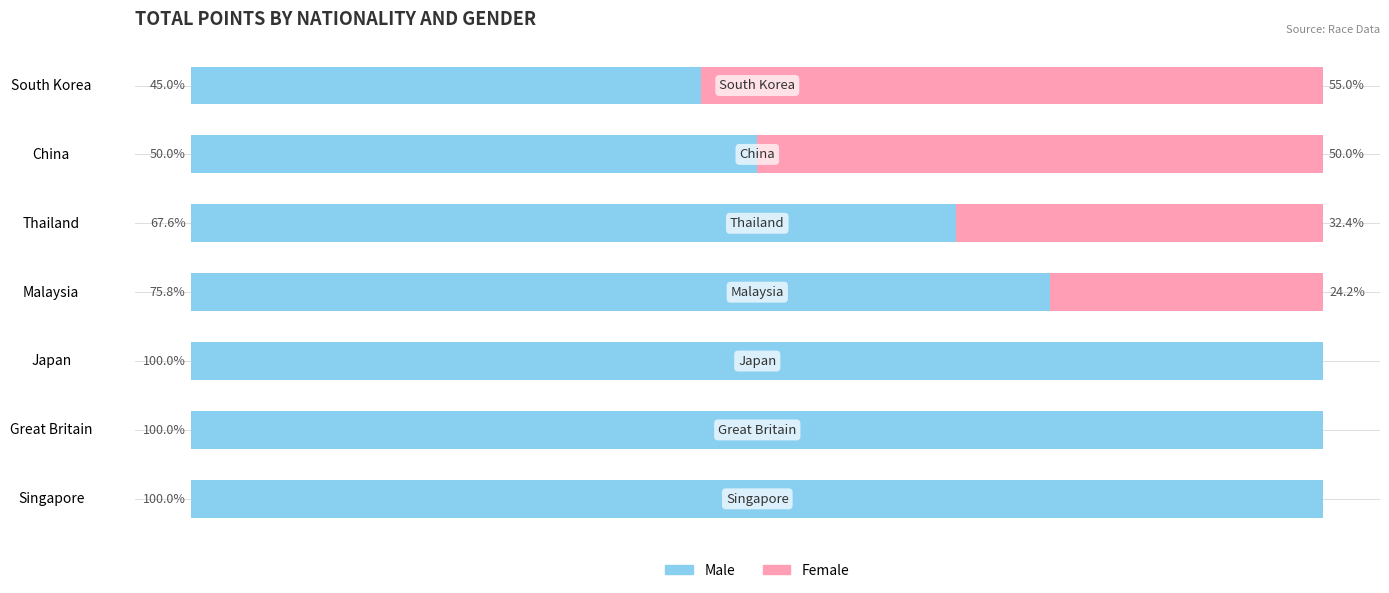

What are all the series names shown in the legend?

Male, Female